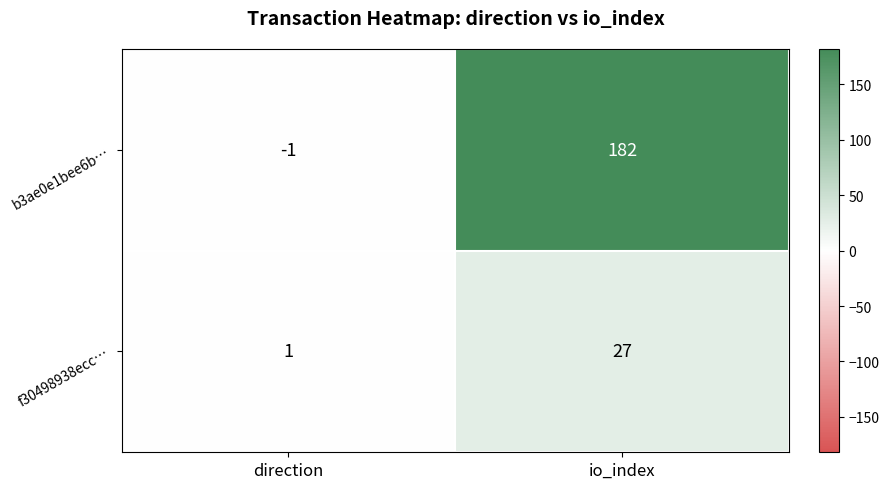

Which series has the widest spread of values?

b3ae0e1bee6b…